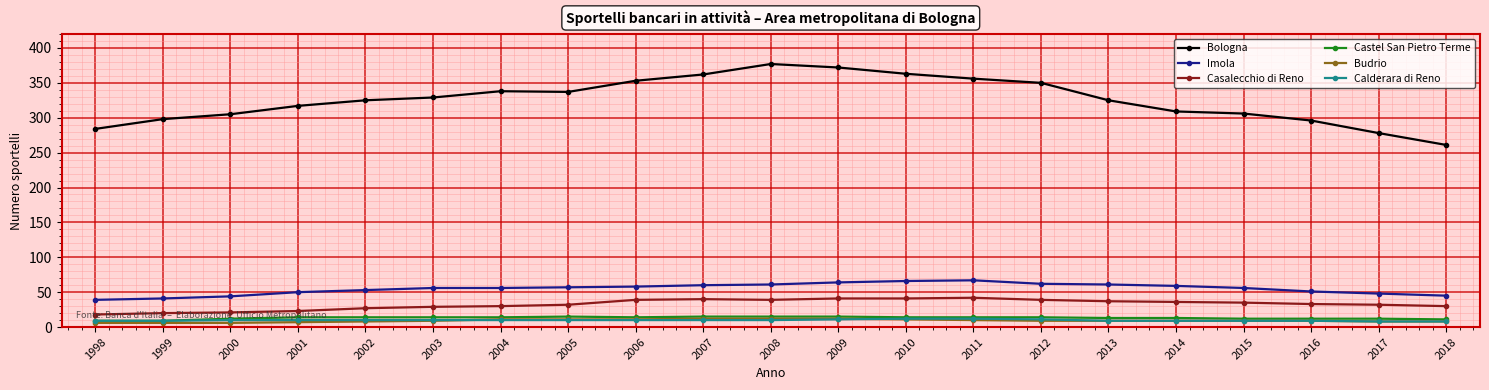

True or false: Castel San Pietro Terme and Bologna intersect in this chart.

False